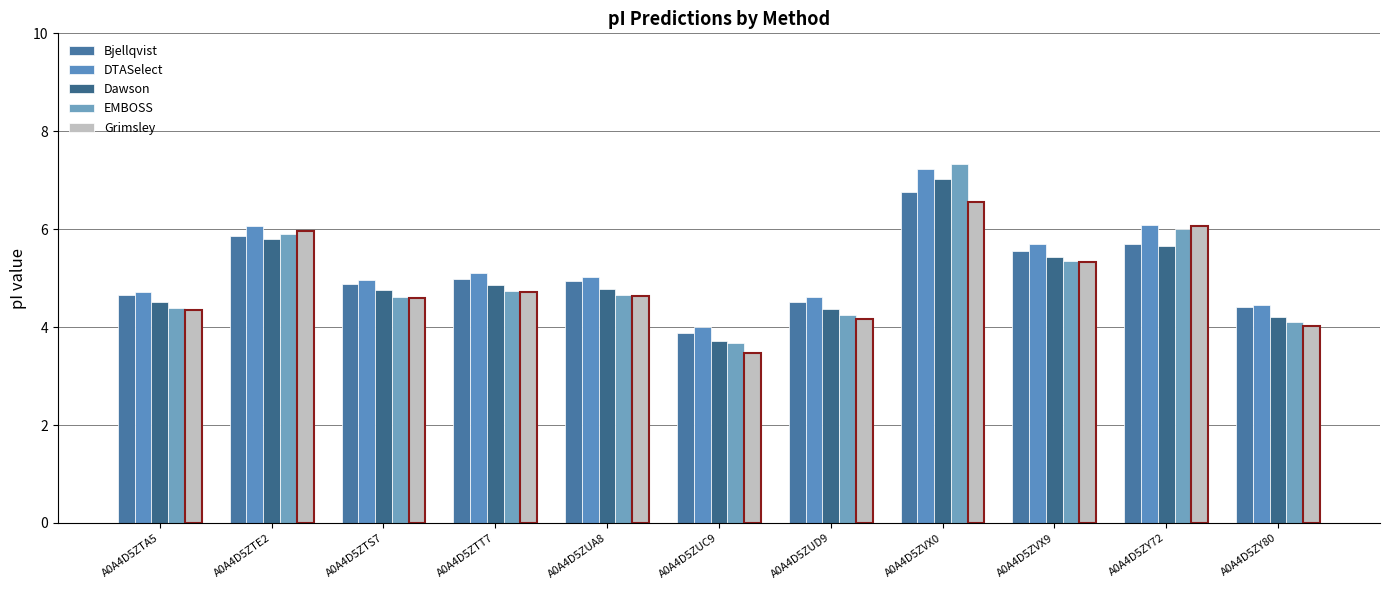

Reading left to right, transcribe all the data shown in this chart.

Bjellqvist: A0A4D5ZTA5=4.7	A0A4D5ZTE2=5.9	A0A4D5ZTS7=4.9	A0A4D5ZTT7=5.0	A0A4D5ZUA8=4.9	A0A4D5ZUC9=3.9	A0A4D5ZUD9=4.5	A0A4D5ZVX0=6.8	A0A4D5ZVX9=5.6	A0A4D5ZY72=5.7	A0A4D5ZY80=4.4
DTASelect: A0A4D5ZTA5=4.7	A0A4D5ZTE2=6.1	A0A4D5ZTS7=5.0	A0A4D5ZTT7=5.1	A0A4D5ZUA8=5.0	A0A4D5ZUC9=4.0	A0A4D5ZUD9=4.6	A0A4D5ZVX0=7.2	A0A4D5ZVX9=5.7	A0A4D5ZY72=6.1	A0A4D5ZY80=4.4
Dawson: A0A4D5ZTA5=4.5	A0A4D5ZTE2=5.8	A0A4D5ZTS7=4.7	A0A4D5ZTT7=4.9	A0A4D5ZUA8=4.8	A0A4D5ZUC9=3.7	A0A4D5ZUD9=4.4	A0A4D5ZVX0=7.0	A0A4D5ZVX9=5.4	A0A4D5ZY72=5.7	A0A4D5ZY80=4.2
EMBOSS: A0A4D5ZTA5=4.4	A0A4D5ZTE2=5.9	A0A4D5ZTS7=4.6	A0A4D5ZTT7=4.7	A0A4D5ZUA8=4.7	A0A4D5ZUC9=3.7	A0A4D5ZUD9=4.3	A0A4D5ZVX0=7.3	A0A4D5ZVX9=5.3	A0A4D5ZY72=6.0	A0A4D5ZY80=4.1
Grimsley: A0A4D5ZTA5=4.4	A0A4D5ZTE2=6.0	A0A4D5ZTS7=4.6	A0A4D5ZTT7=4.7	A0A4D5ZUA8=4.6	A0A4D5ZUC9=3.5	A0A4D5ZUD9=4.2	A0A4D5ZVX0=6.6	A0A4D5ZVX9=5.3	A0A4D5ZY72=6.1	A0A4D5ZY80=4.0